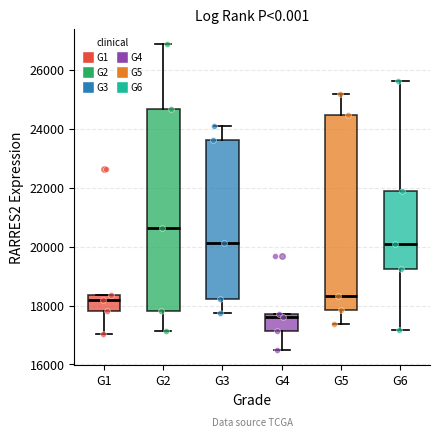

Comparing the boxes themselves (not the whiskers), which one is the tallest?

G2